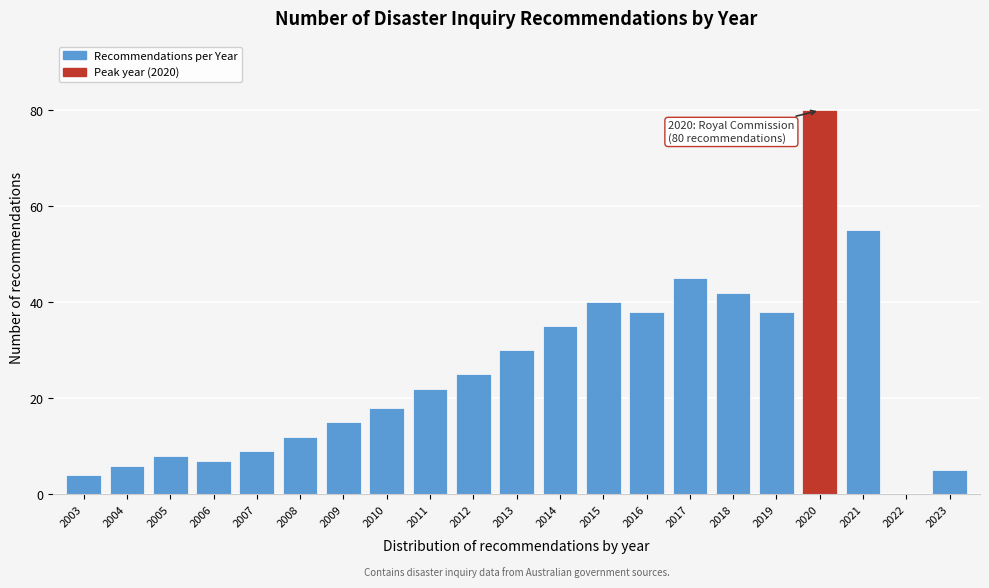

Reading left to right, list all the values displayed in this chart.

2003=4	2004=6	2005=8	2006=7	2007=9	2008=12	2009=15	2010=18	2011=22	2012=25	2013=30	2014=35	2015=40	2016=38	2017=45	2018=42	2019=38	2020=80	2021=55	2022=0	2023=5